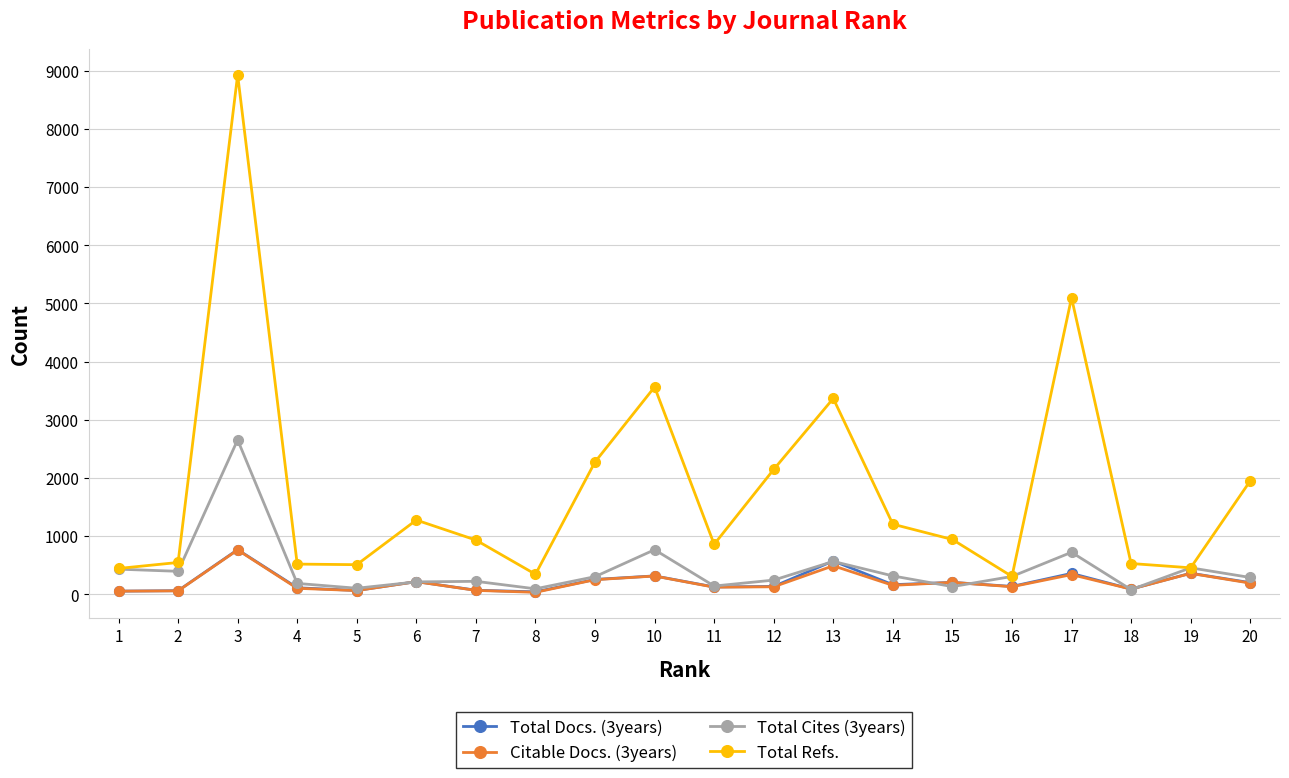

True or false: Total Docs. (3years) and Total Refs. intersect in this chart.

False